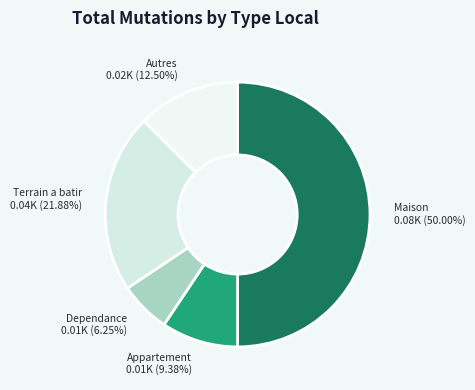

Which has a higher value, Maison or Dependance?

Maison